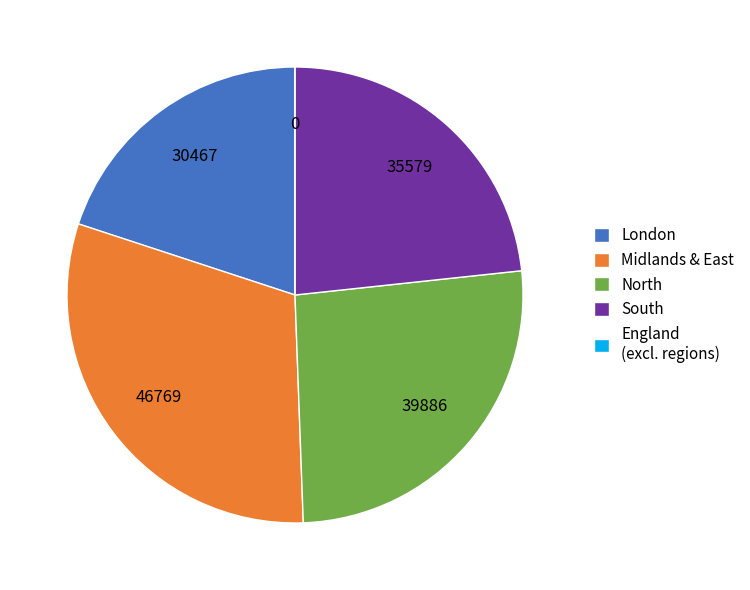

Do South and Midlands & East together represent more than half of the pie?

Yes